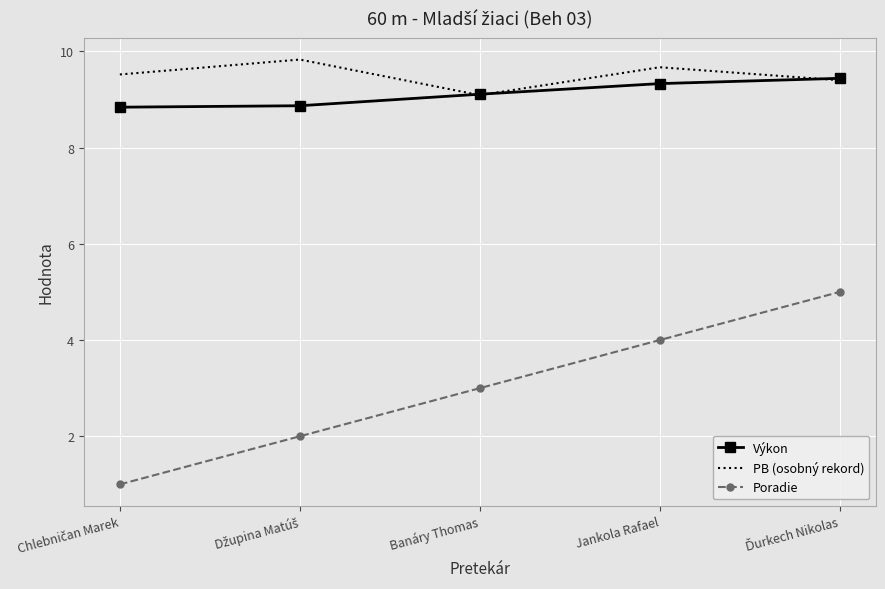

What is the total value across all series at Banáry Thomas?

21.2